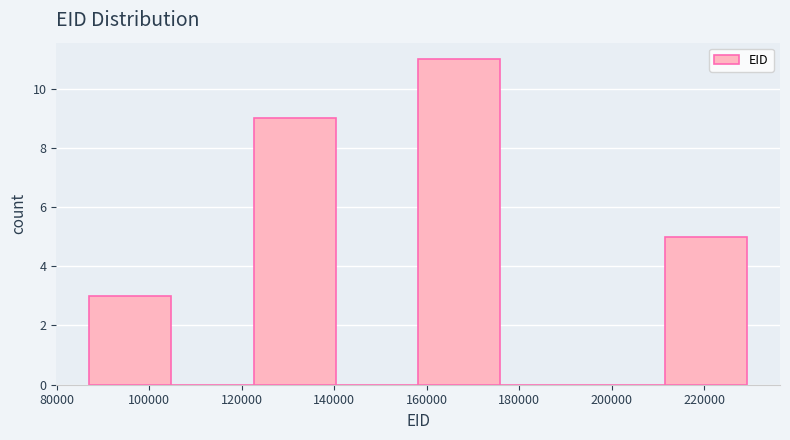

Reading left to right, transcribe this chart: for each bar, give the range it covers on the x-axis and its height. Neither the bar edges nor the heights are printed on the chart, so give them approximately, as read against the axes.

88000 to 104000: 3
104000 to 122000: 0
122000 to 140000: 9
140000 to 158000: 0
158000 to 176000: 11
176000 to 194000: 0
194000 to 212000: 0
212000 to 230000: 5